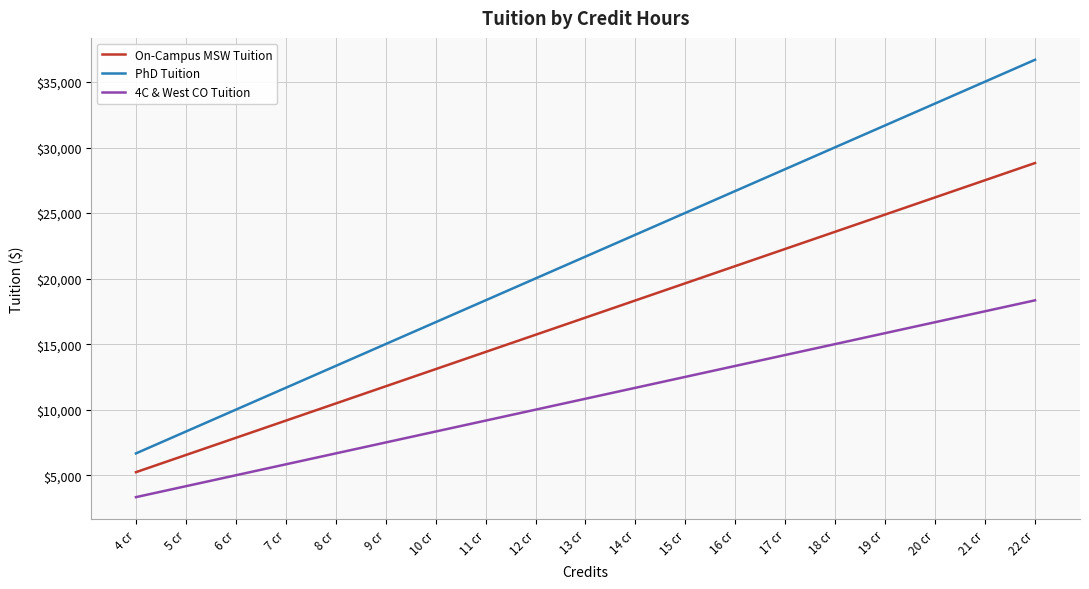

At how many categories does at least one series exceed 7746?

18